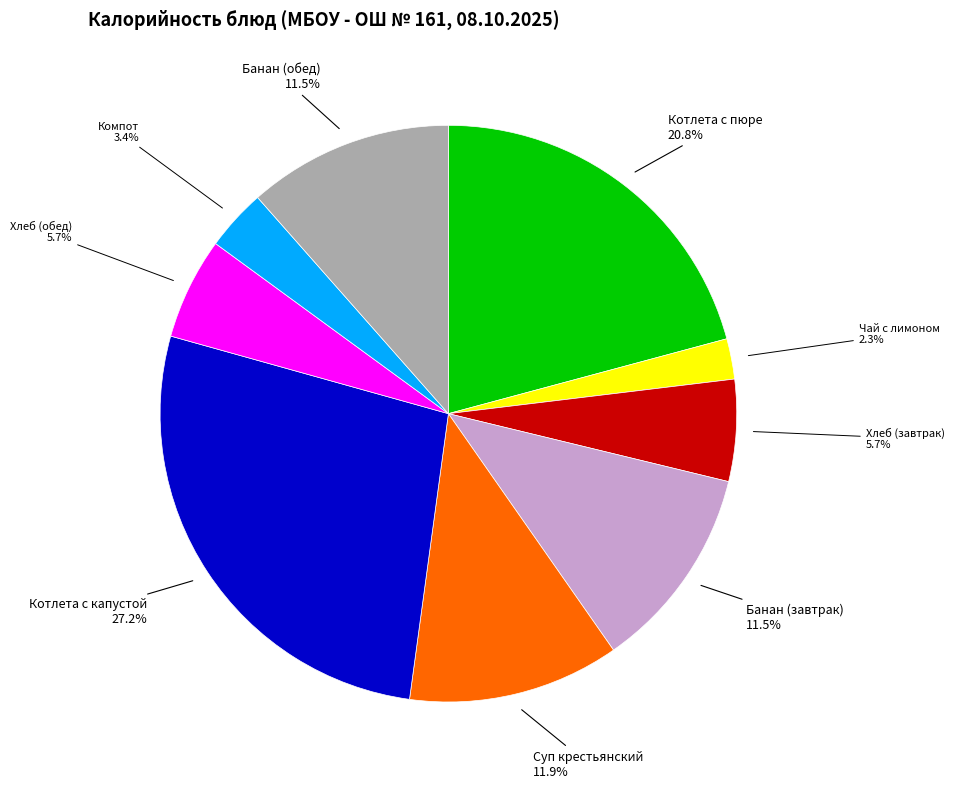

How much of the chart is everything except Котлета с капустой?

72.8%